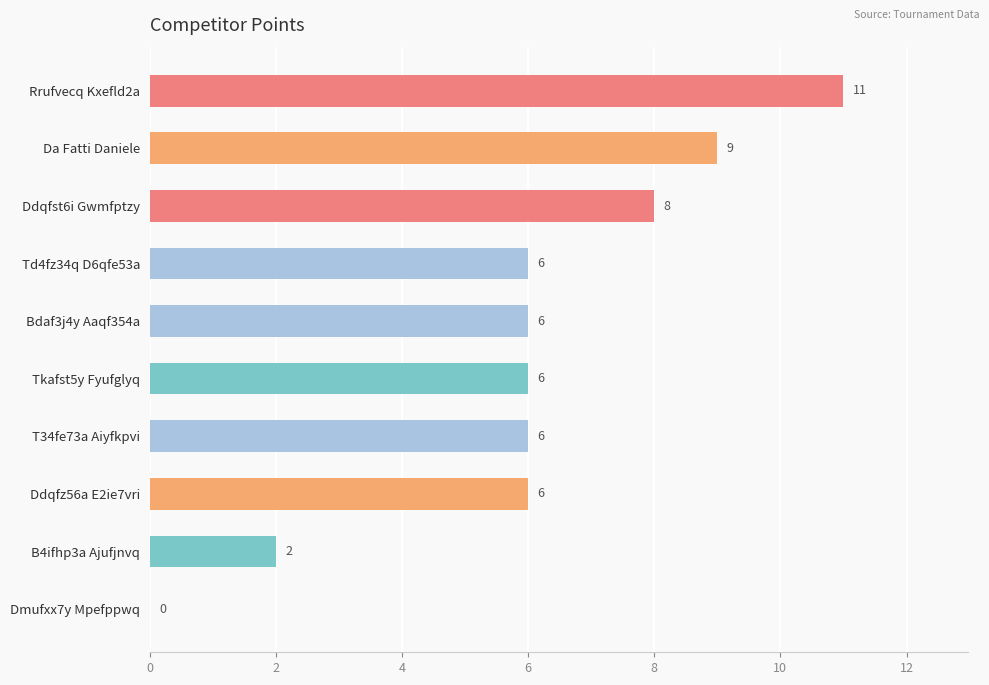

Which category has the highest value across all series?

Rrufvecq Kxefld2a